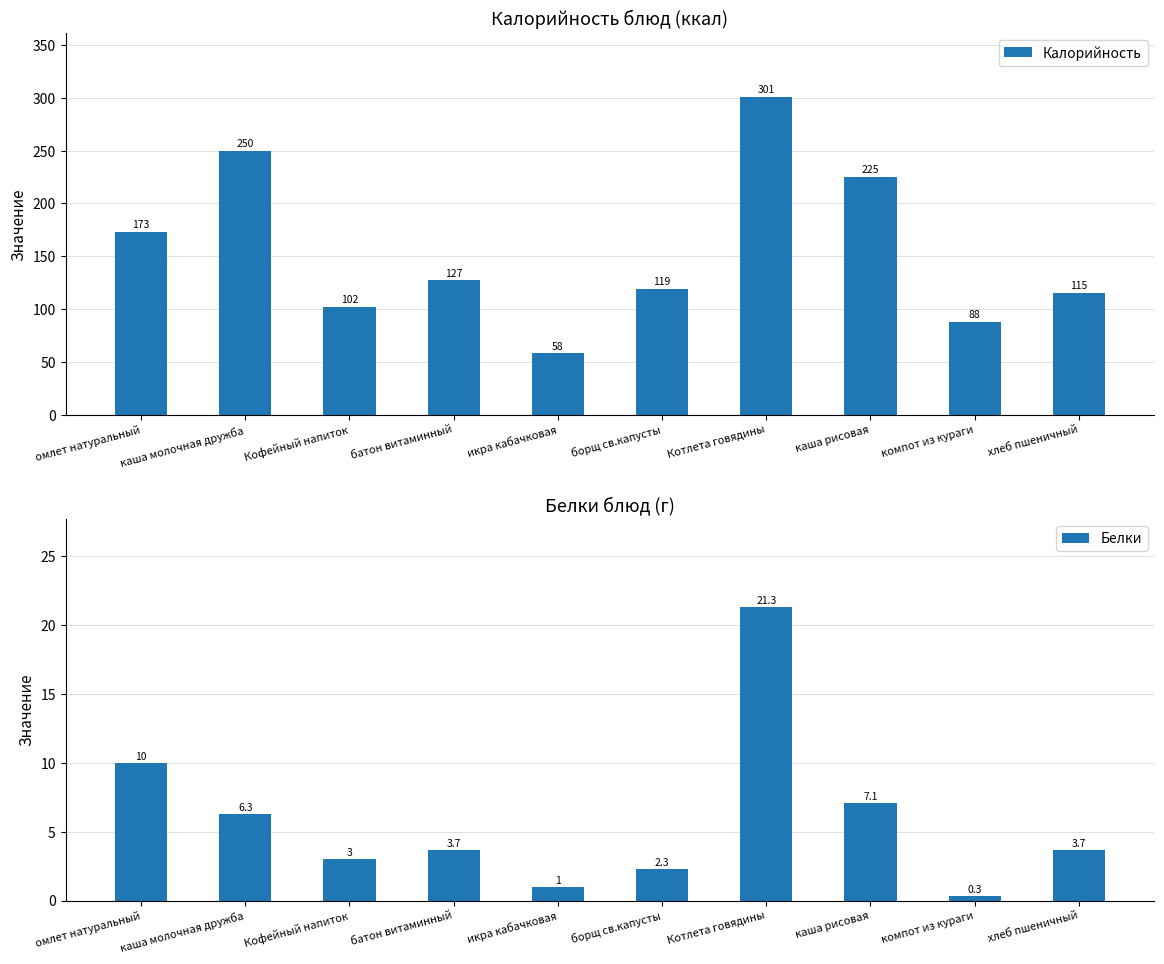

How many data points does each series have?

10